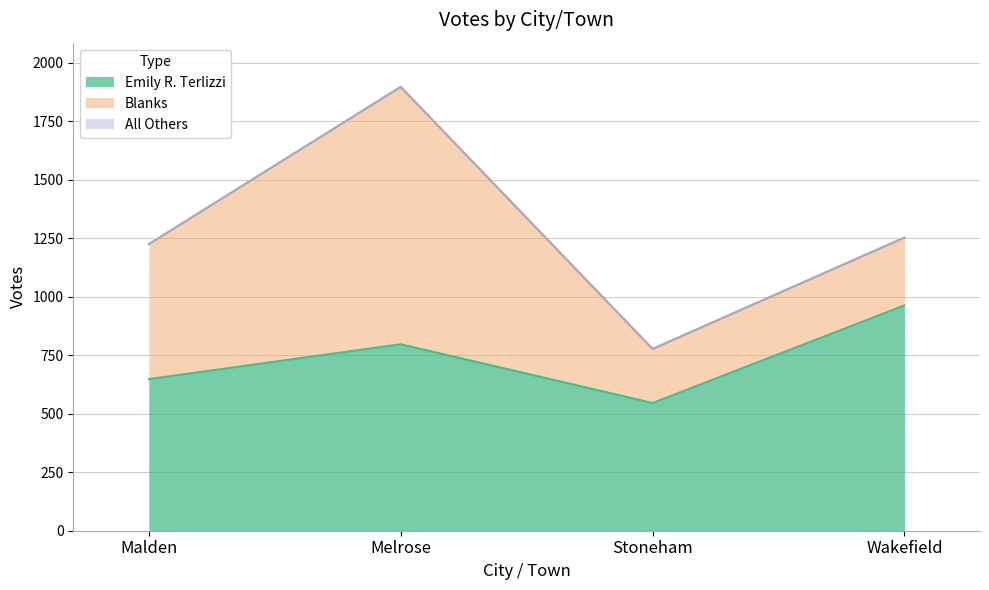

True or false: Blanks has a value of 231 at Stoneham.

True